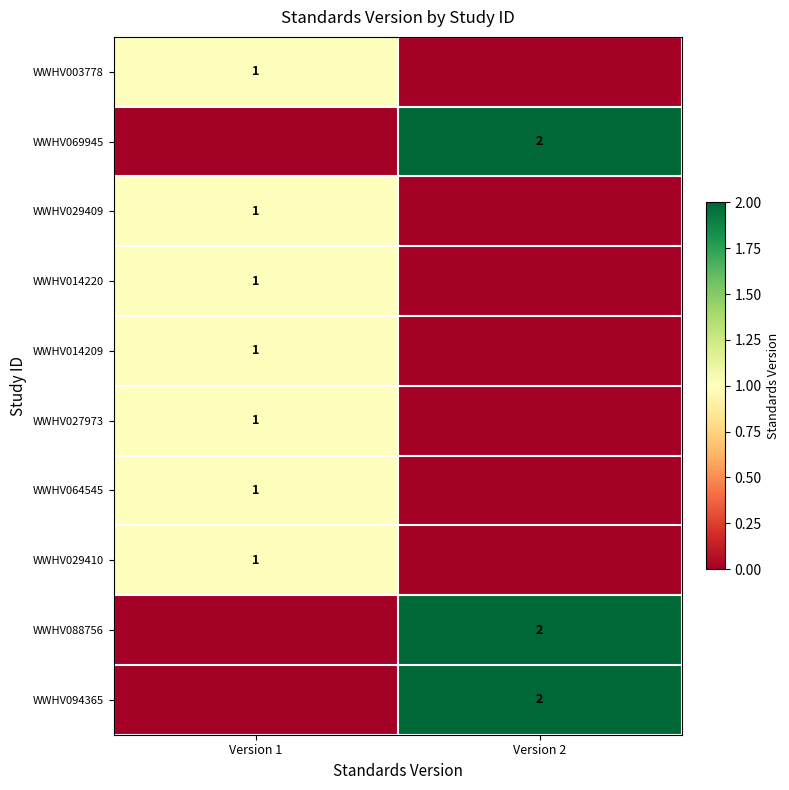

The value of WWHV094365 at Version 2 is 2. True or false?

True